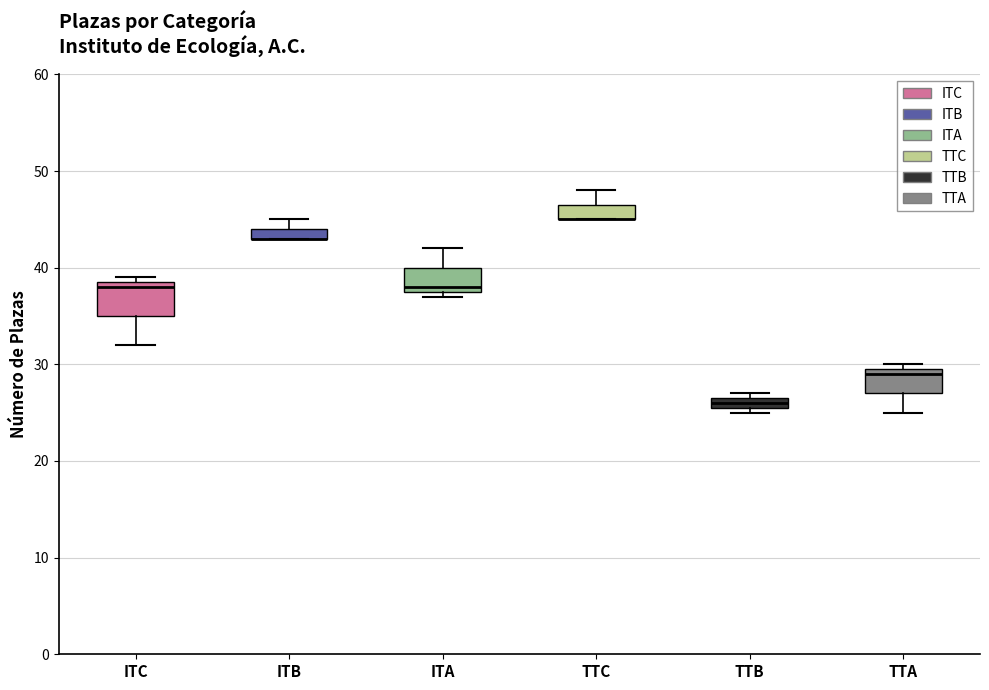

Which box is the tallest, from its lower edge to its upper edge?

ITC